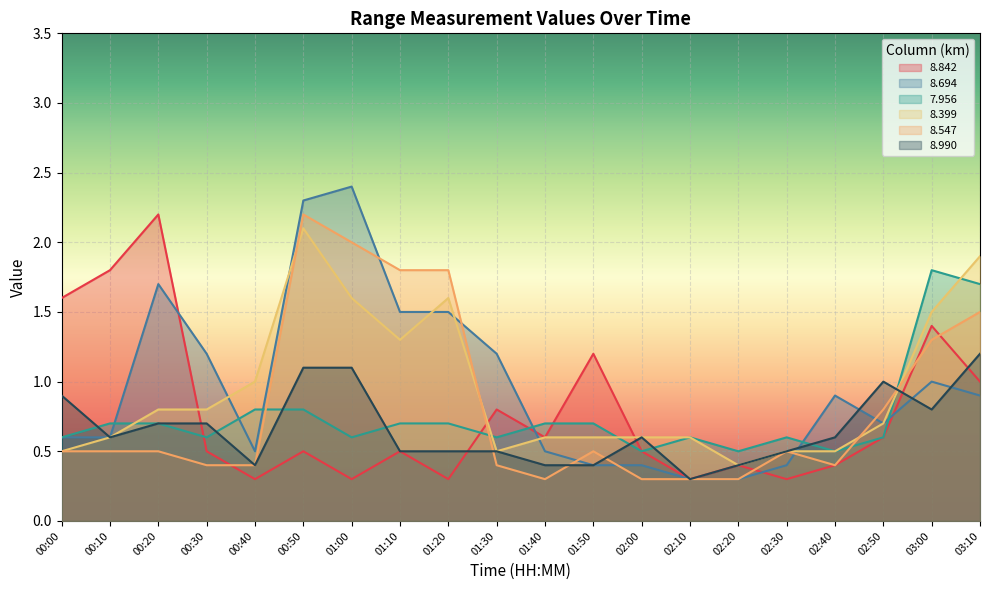

Between which two adjacent categories do   8.990 and   7.956 first intersect?

00:00 and 00:10